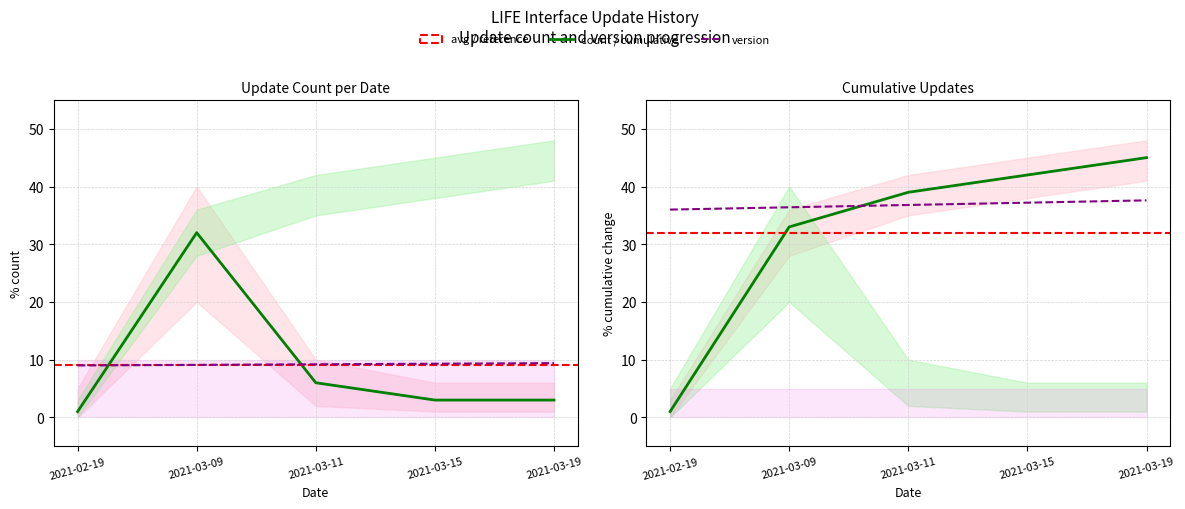

What is the average value of the ver_main series?

9.2